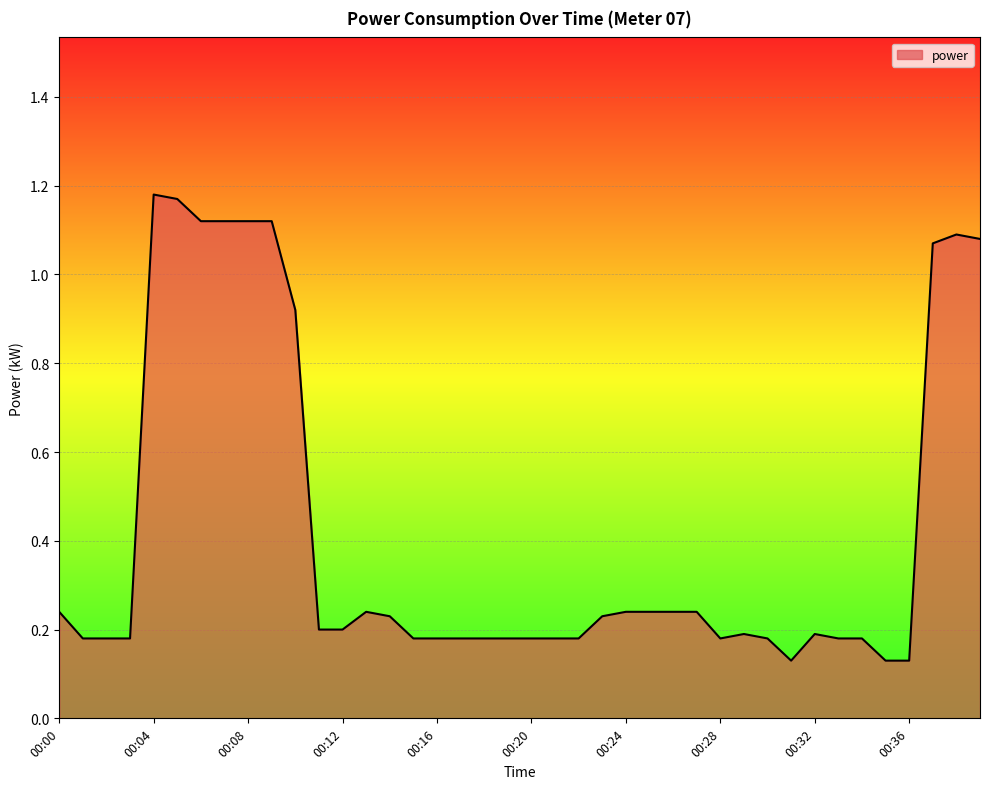

What is the smallest value displayed?

0.1